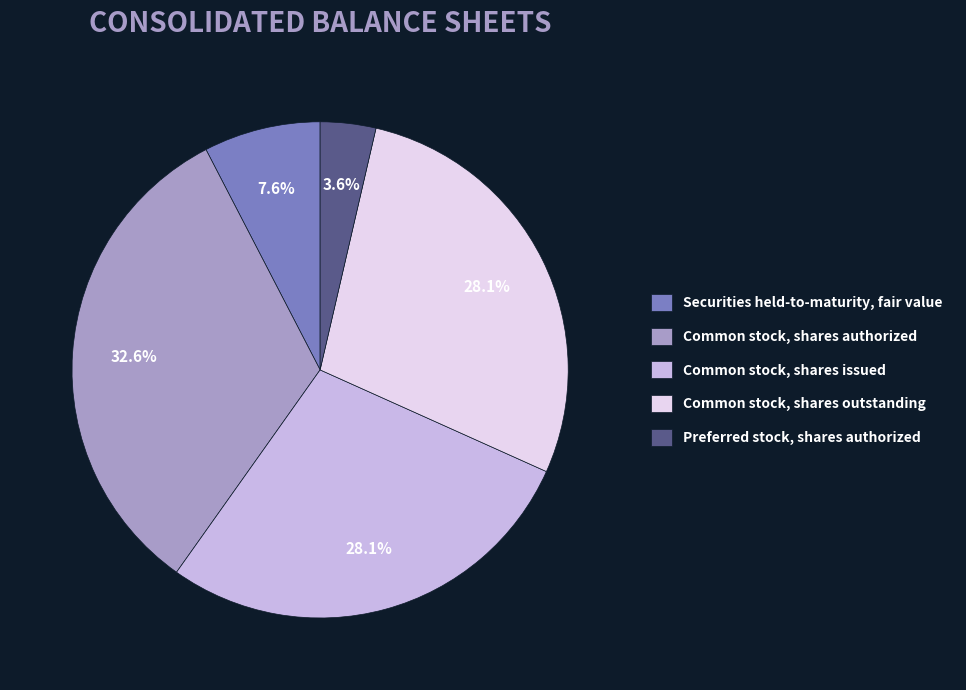

Count the number of slices in the pie.

5